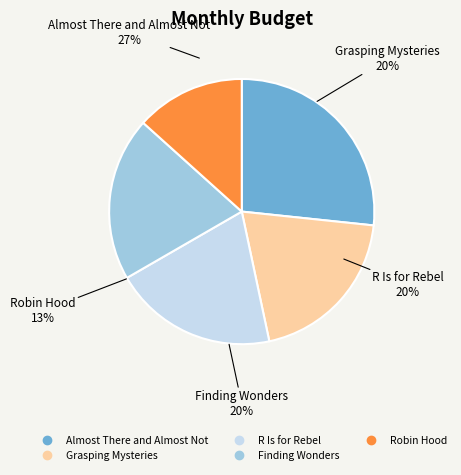

To the nearest percent, what is the difference between the Grasping Mysteries and Almost There and Almost Not slice percentages?

7%